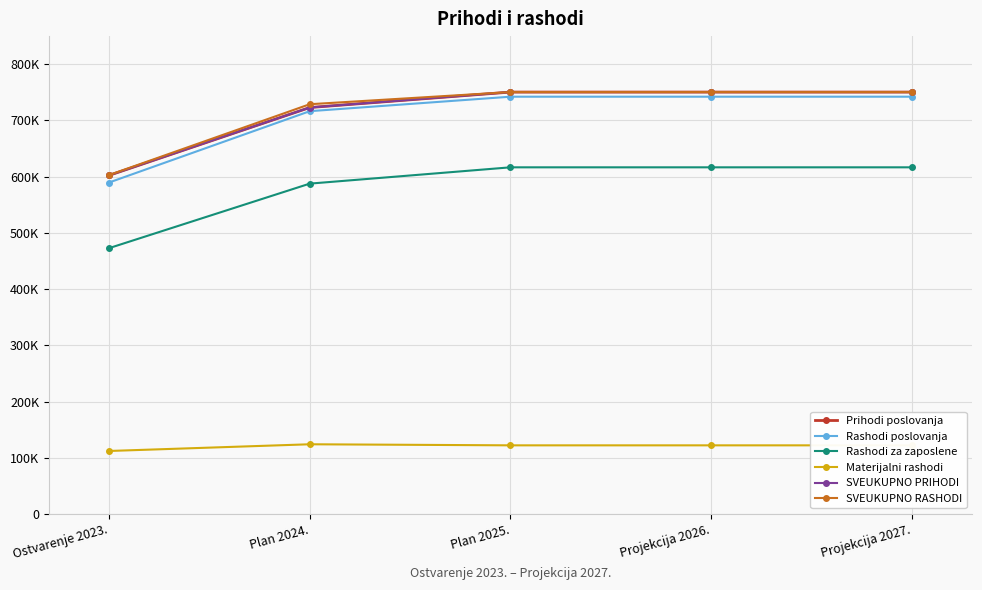

What is the sum of all Prihodi poslovanja values?

3576744.5